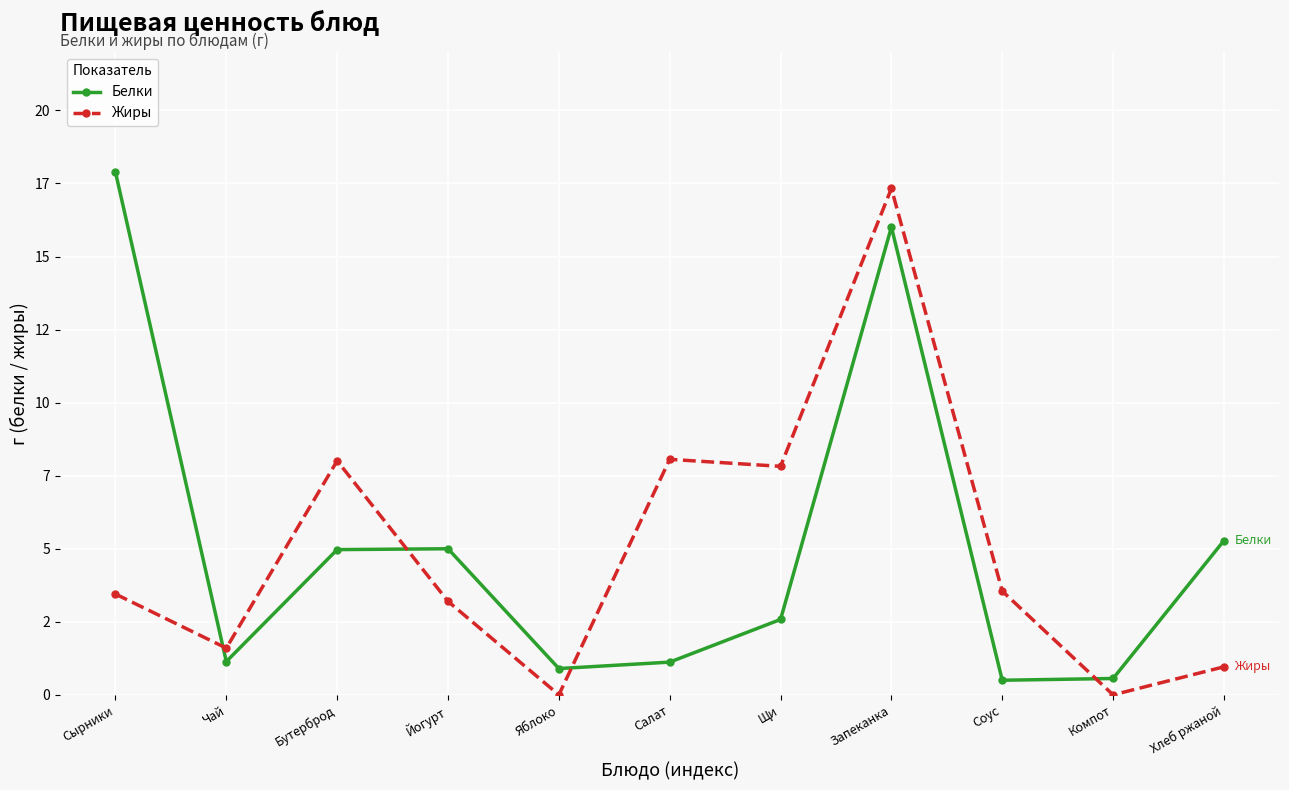

True or false: Белки has more than 1 points higher than both neighbors.

True